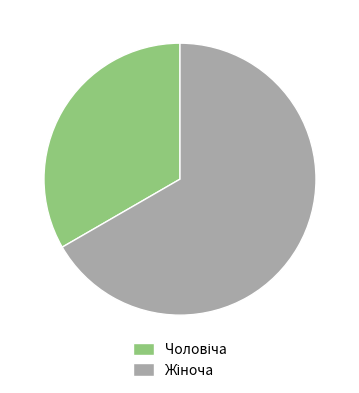

Is there a majority slice in this chart?

Yes